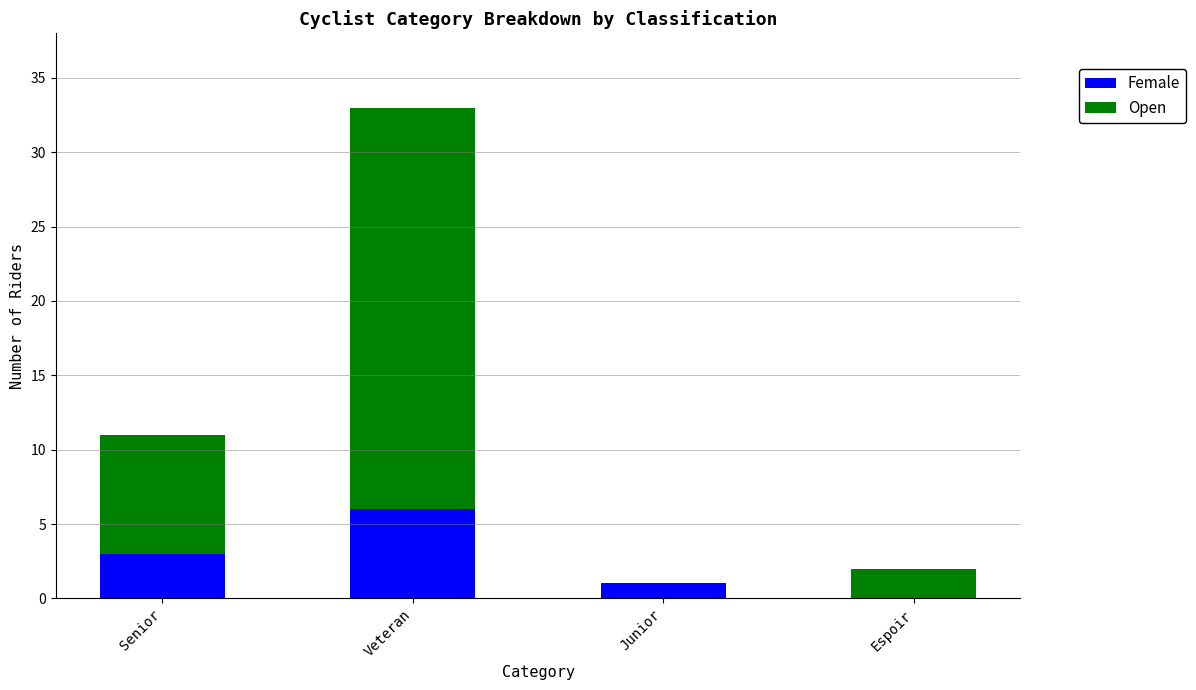

Count the number of categories in the chart.

4